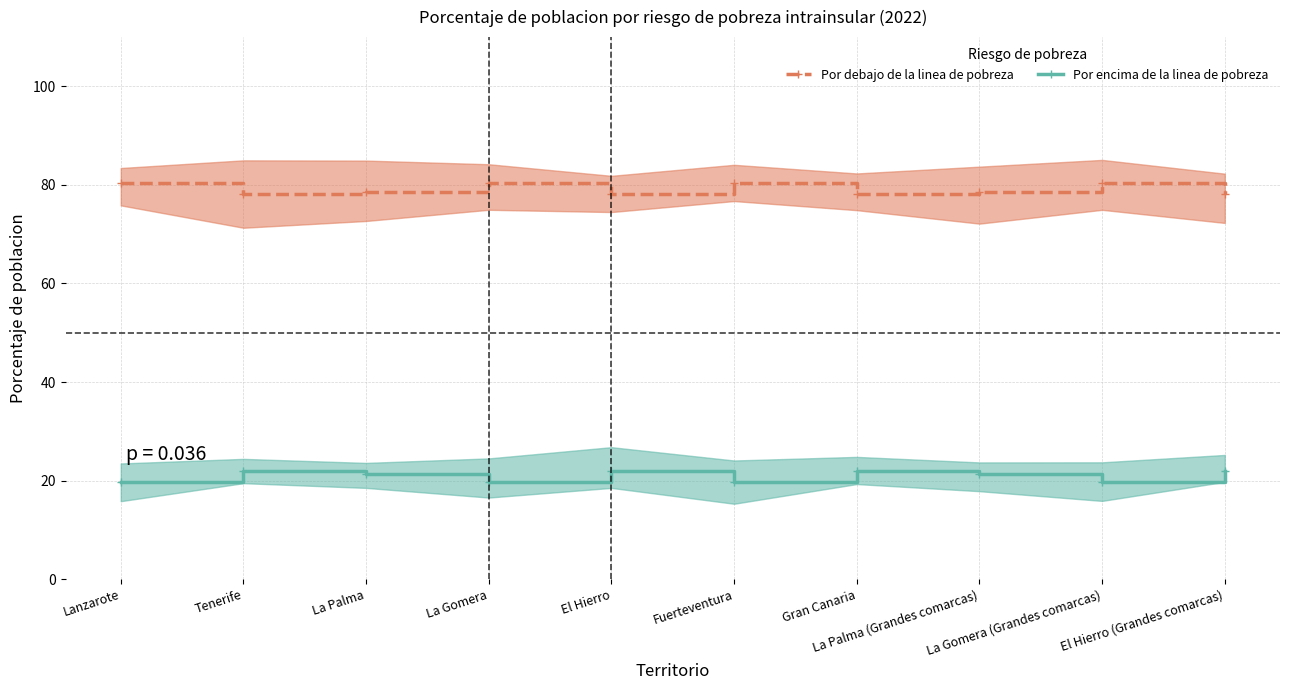

Where is the first local maximum for Por encima de la linea de pobreza?

Tenerife